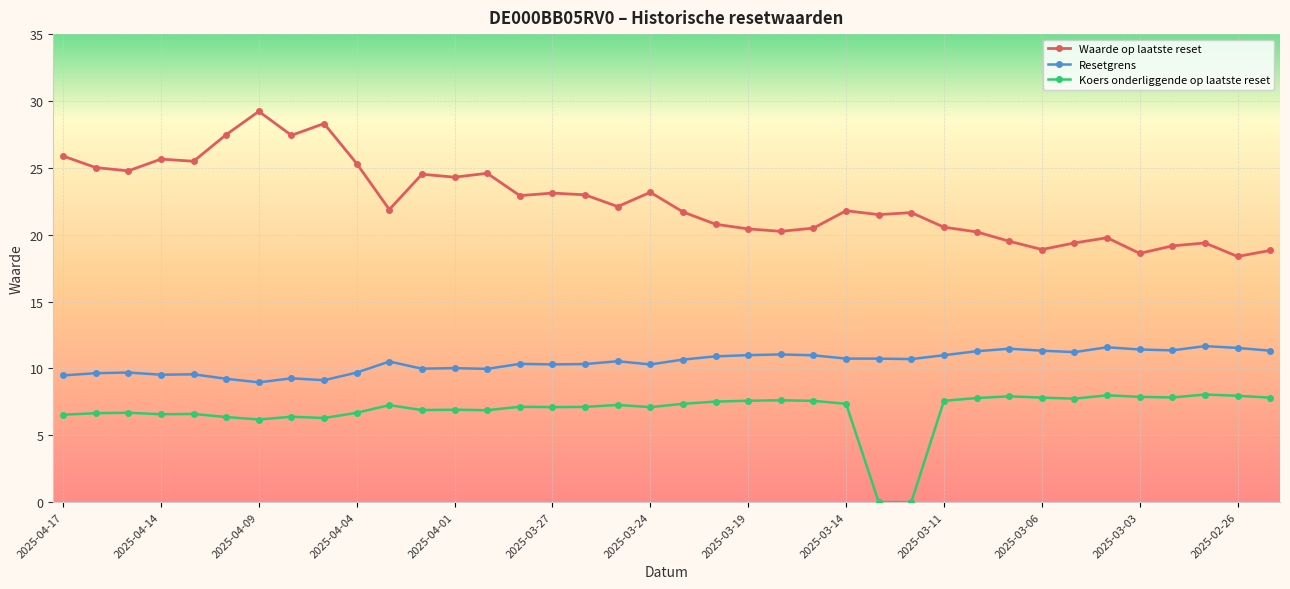

Which series has the largest range (max minus min)?

Waarde op laatste reset